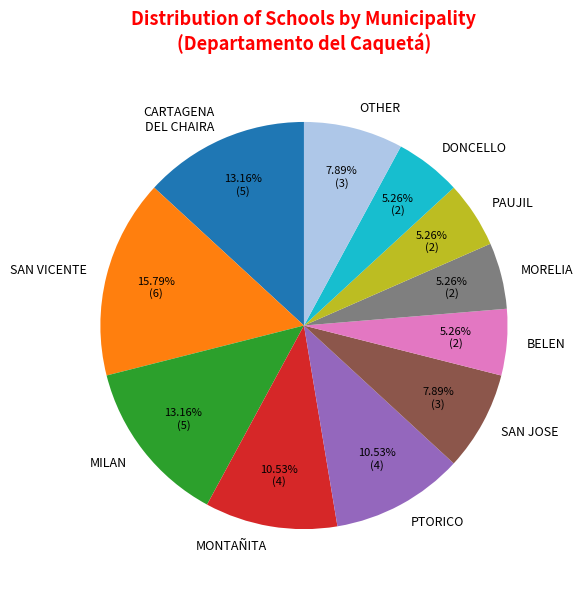

Combined, do SAN JOSE and DONCELLO account for over 50%?

No